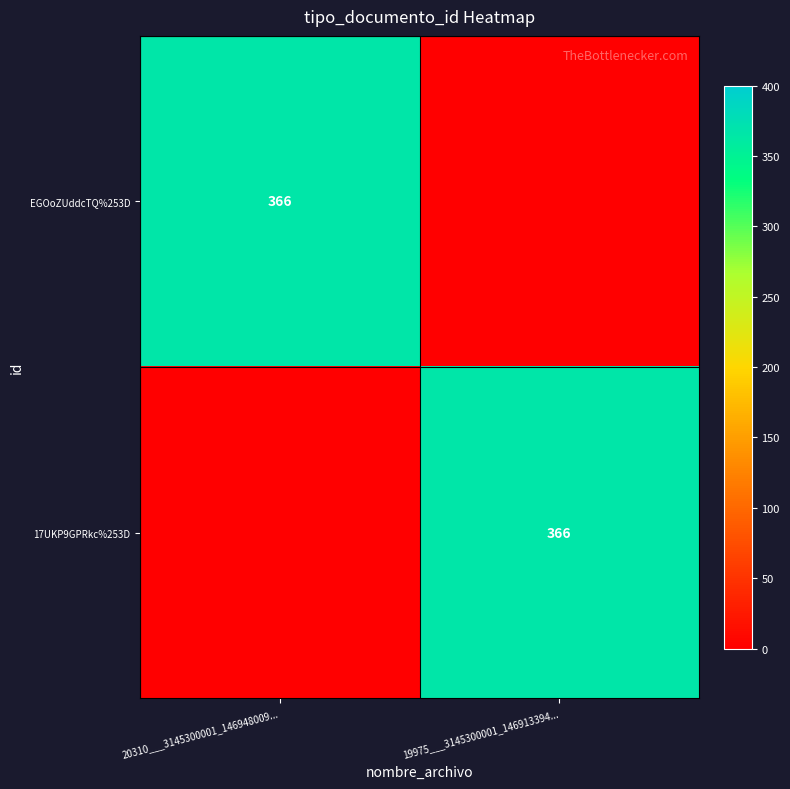

True or false: 17UKP9GPRkc%253D has a value of 247 at 19975___3145300001_146913394....

False